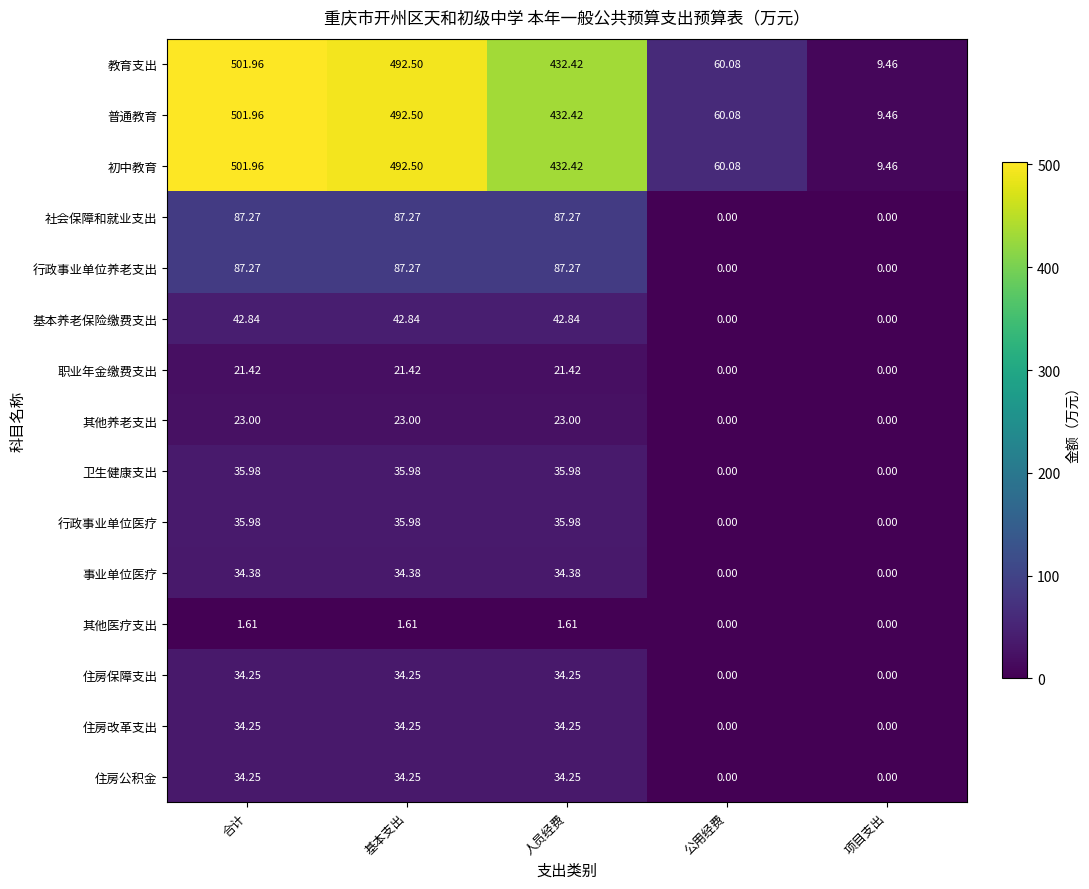

At which label does 初中教育 reach its minimum?

项目支出